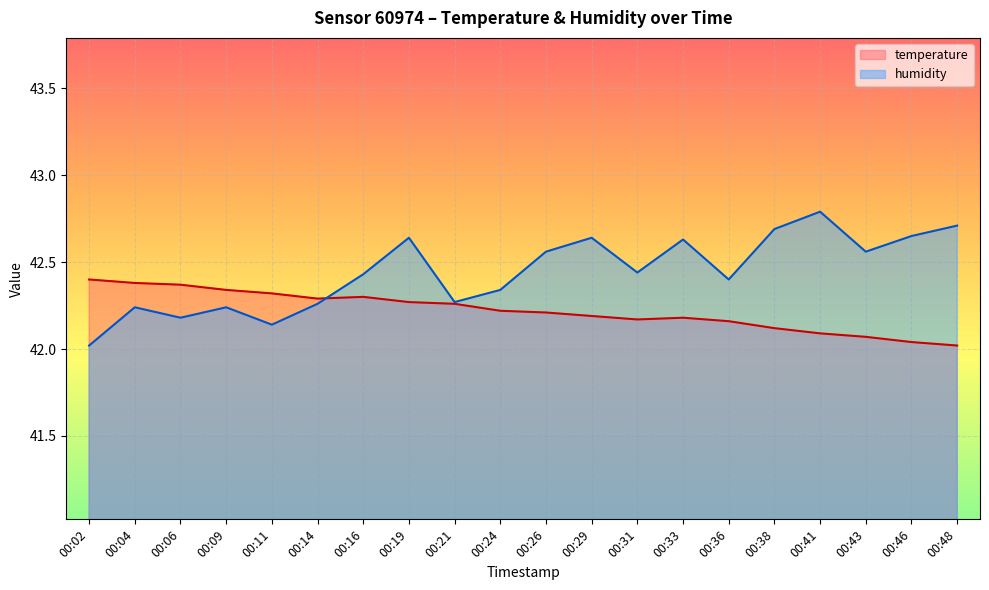

At which label is temperature closest to 42?

00:48